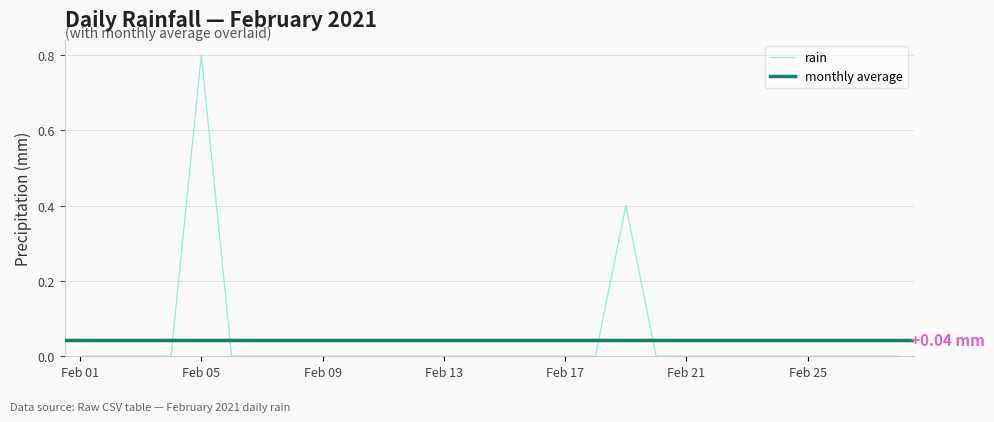

What is the greatest value displayed?

0.8